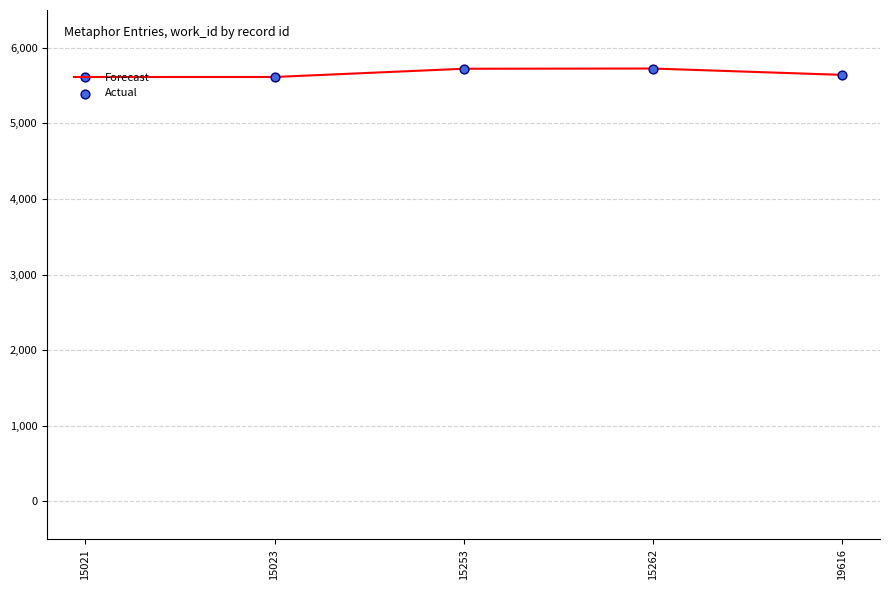

Approximately how many times larger is the value at 15021 compared to 15262?

1.0